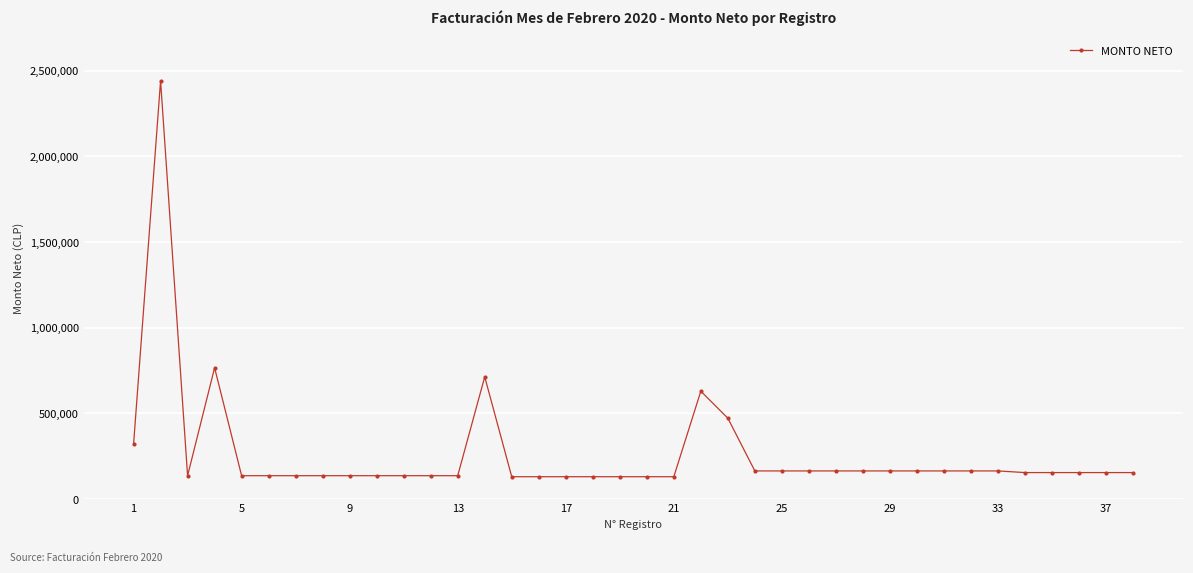

What is the value of the 32nd point from the left?

164192